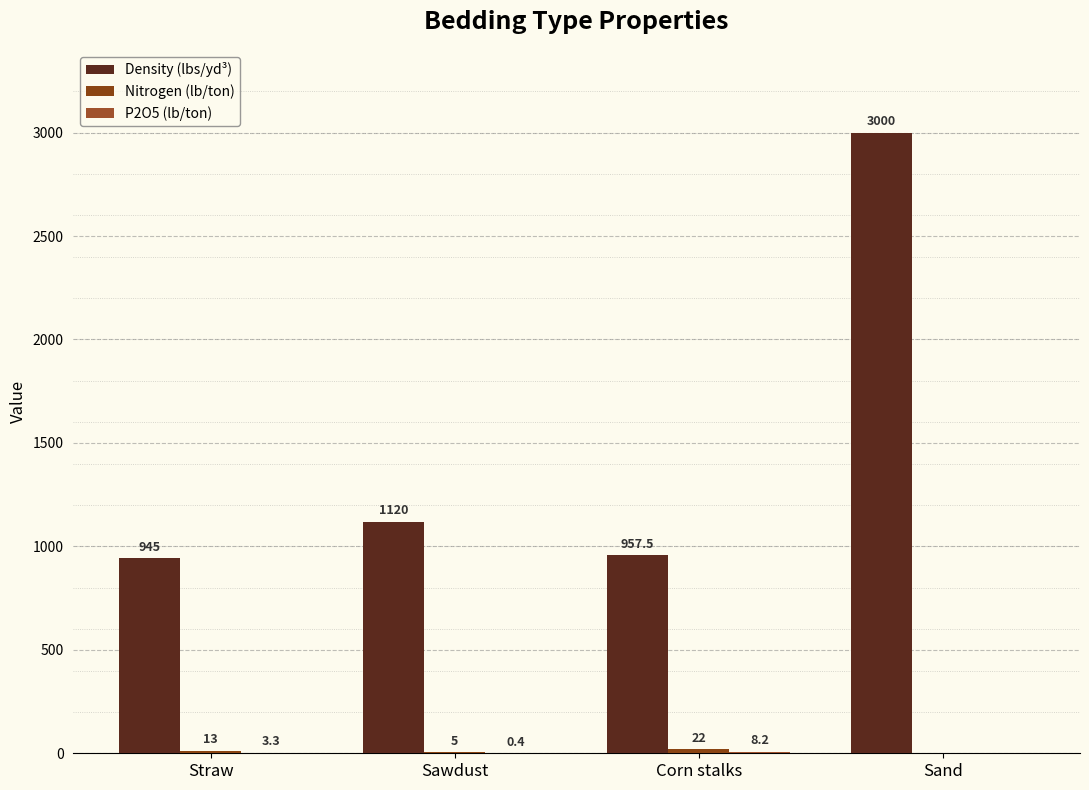

Where is Density (lbs/yd³) nearest to the value 1972?

Sawdust